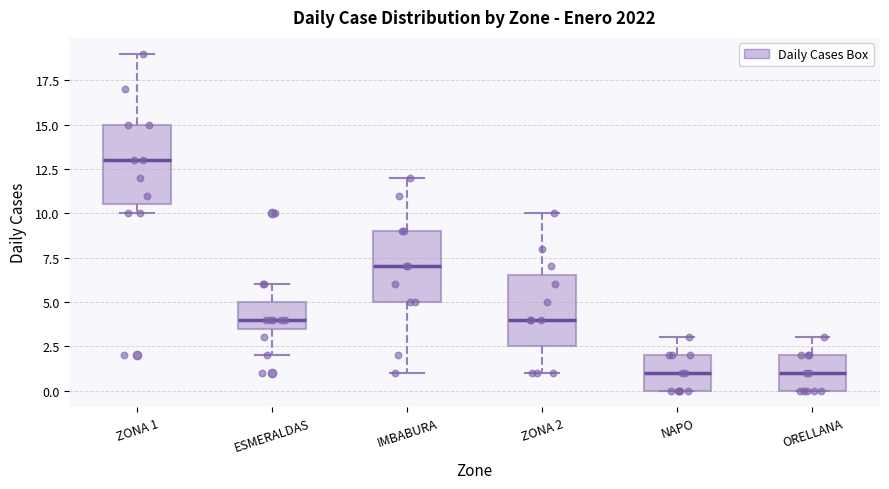

Reading left to right, transcribe this box plot: for each box, give where its median line is, the range the box spans, and where its two whiskers end, as read against the y-axis. The values are not printed on the chart, so give them approximately, as read against the axis.

ZONA 1: median 13.0, box 10.5 to 15.0, whiskers 10.0 to 19.0
ESMERALDAS: median 4.0, box 3.5 to 5.0, whiskers 2.0 to 6.0
IMBABURA: median 7.0, box 5.0 to 9.0, whiskers 1.0 to 12.0
ZONA 2: median 4.0, box 2.5 to 6.5, whiskers 1.0 to 10.0
NAPO: median 1.0, box 0.0 to 2.0, whiskers 0.0 to 3.0
ORELLANA: median 1.0, box 0.0 to 2.0, whiskers 0.0 to 3.0